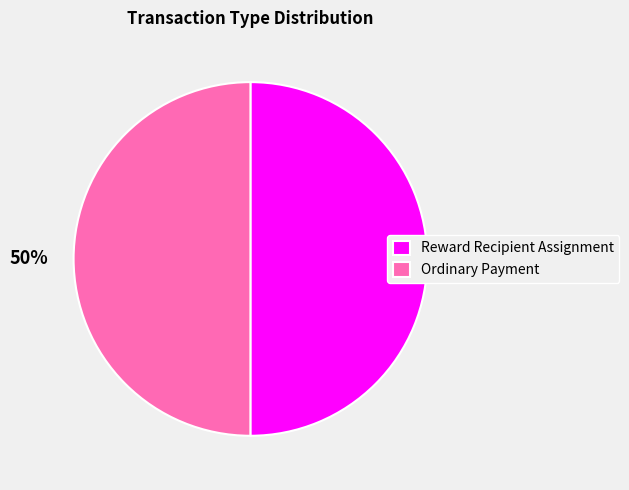

Do Ordinary Payment and Reward Recipient Assignment together represent more than half of the pie?

Yes